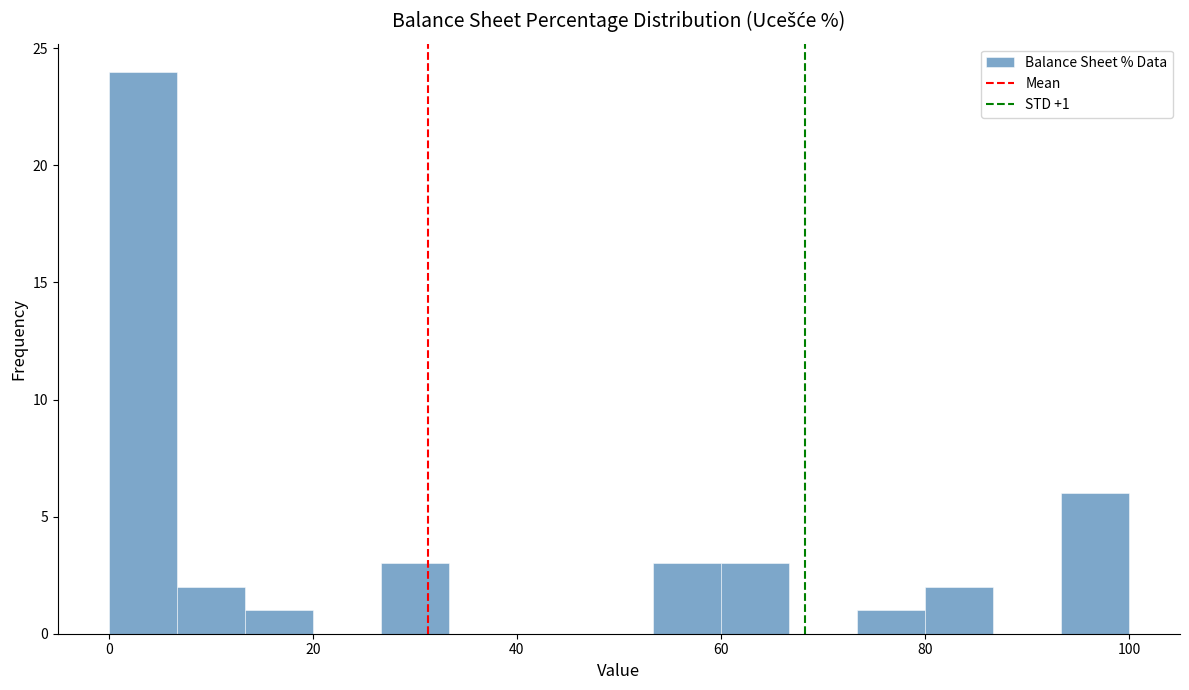

Read against the x-axis, roughly where is the centre of the tallest bar?

4